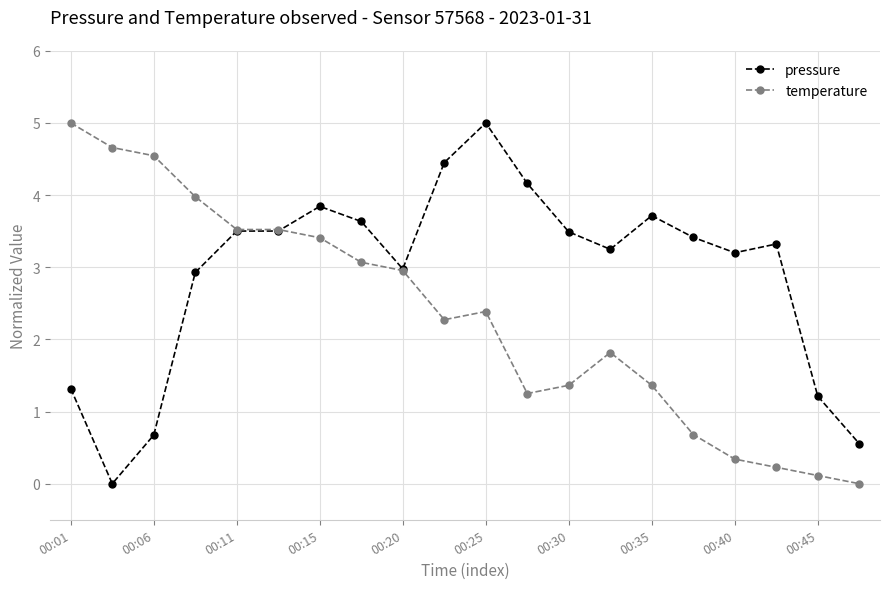

What is the difference between the maximum and second lowest values in the temperature series?

4.9